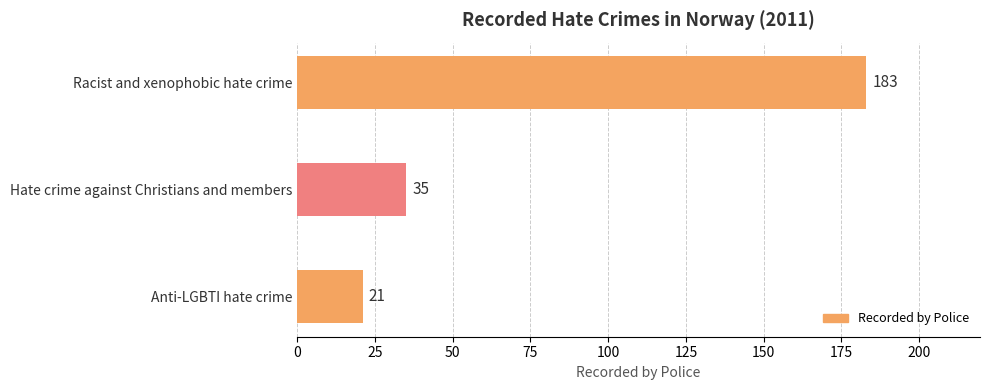

How many data points does each series have?

3